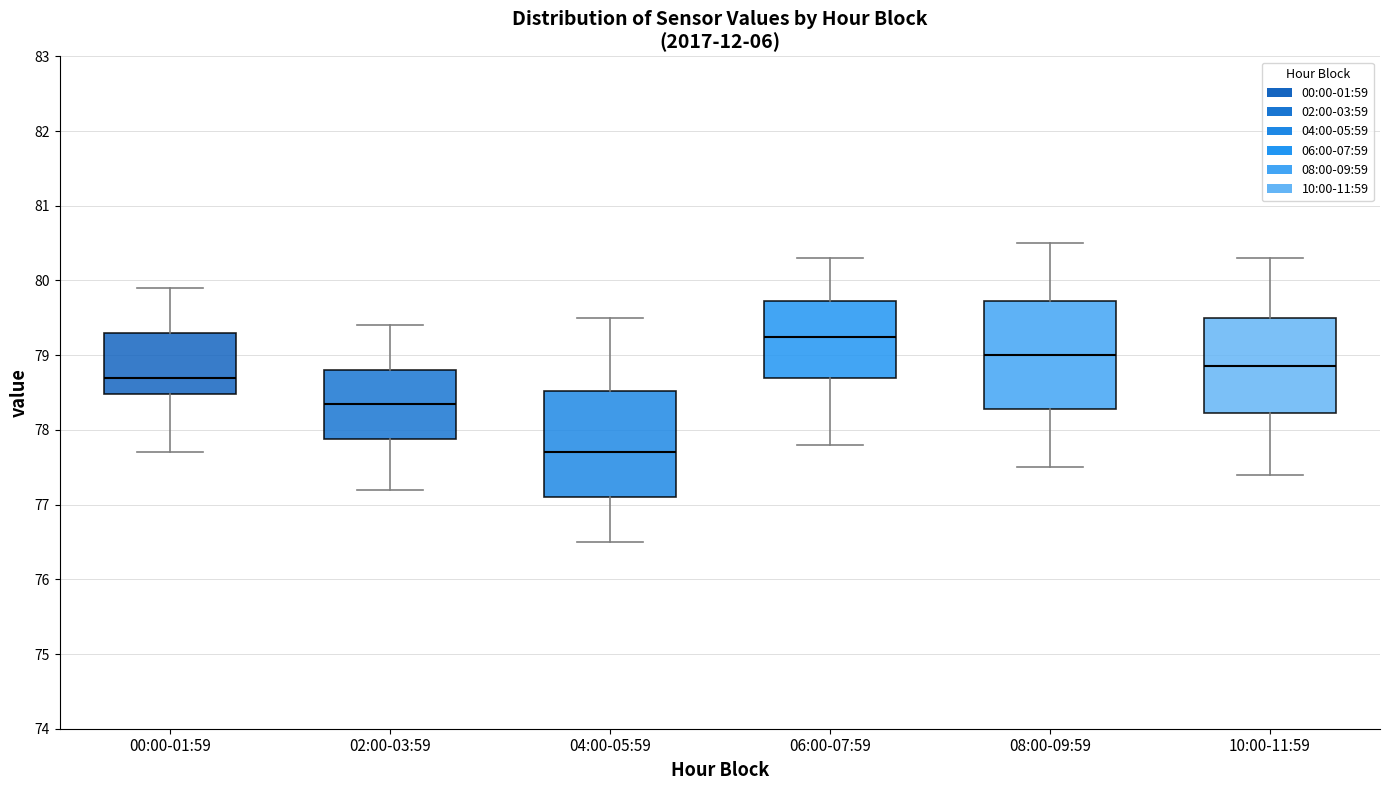

Which box's median line is the lowest?

04:00-05:59